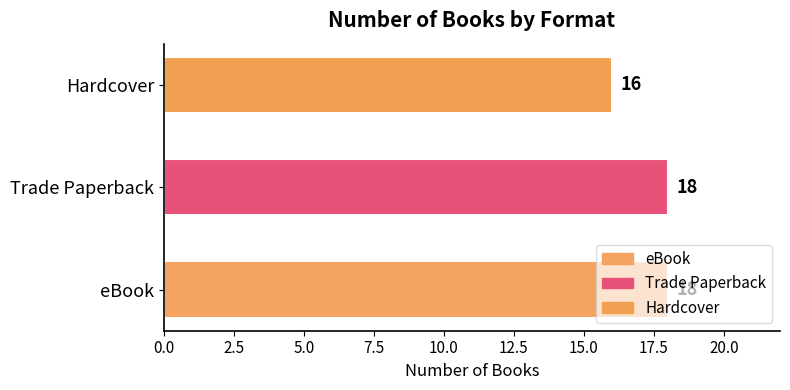

What is the ratio of the value at Hardcover to the value at Trade Paperback?

0.9